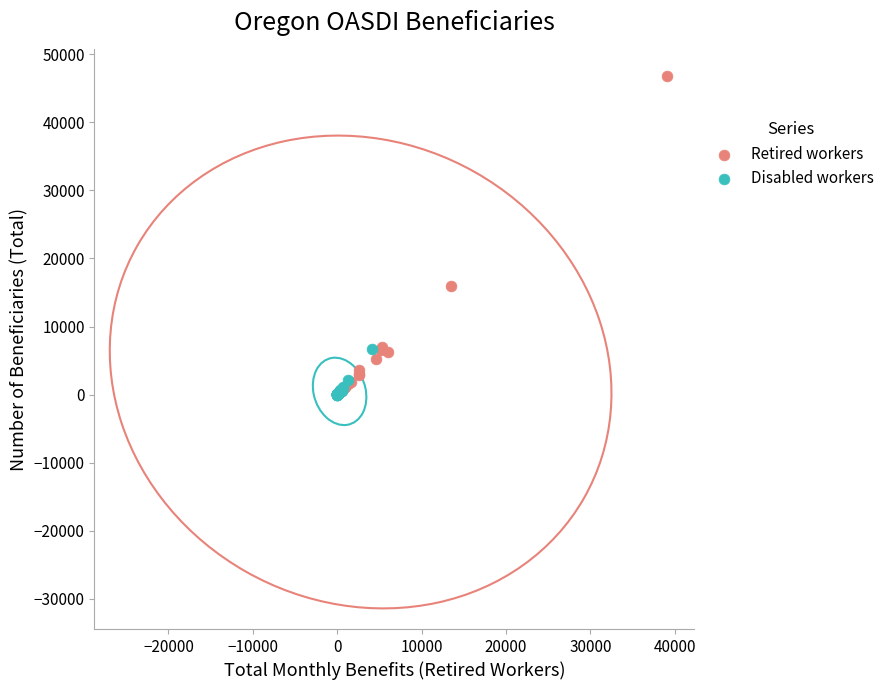

Which series has the widest spread of Y values?

Retired workers